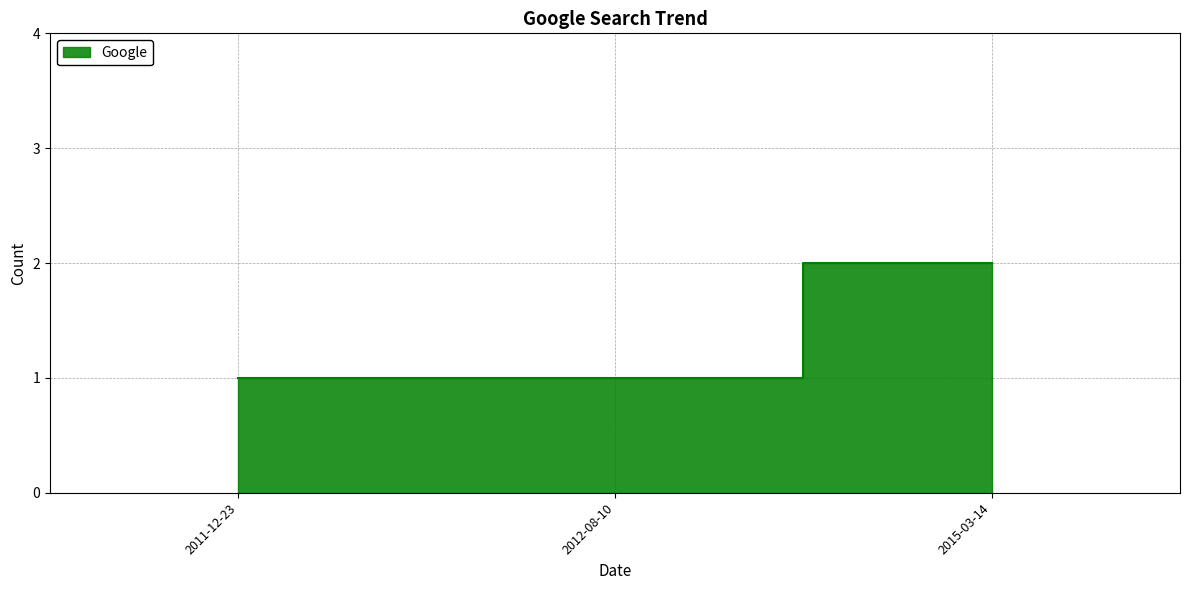

Is it true that the value at 2015-03-14 is 1?

False